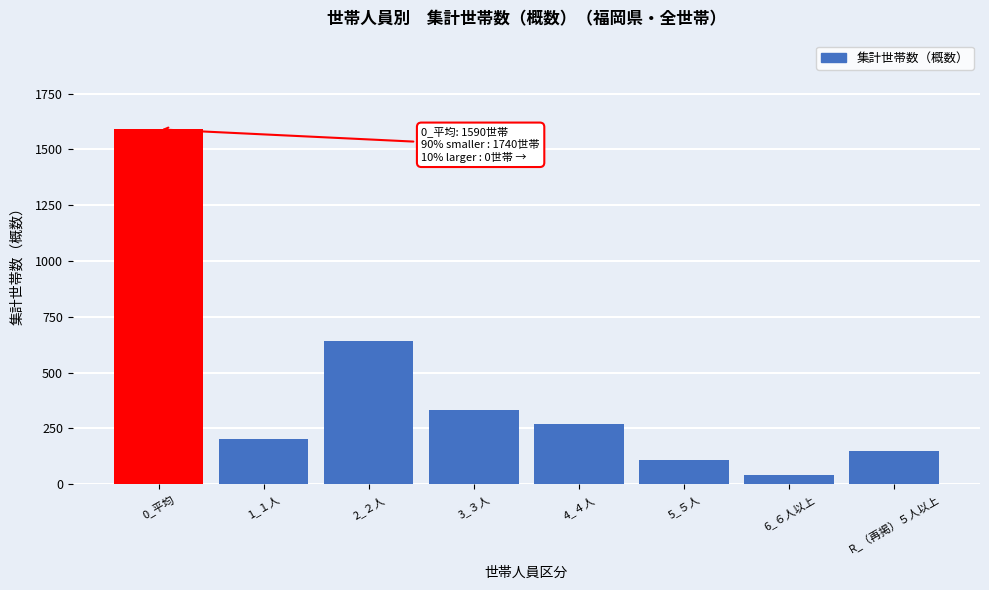

Reading left to right, list all the values displayed in this chart.

0_平均=1590	1_１人=200	2_２人=640	3_３人=330	4_４人=270	5_５人=110	6_６人以上=40	R_（再掲）５人以上=150